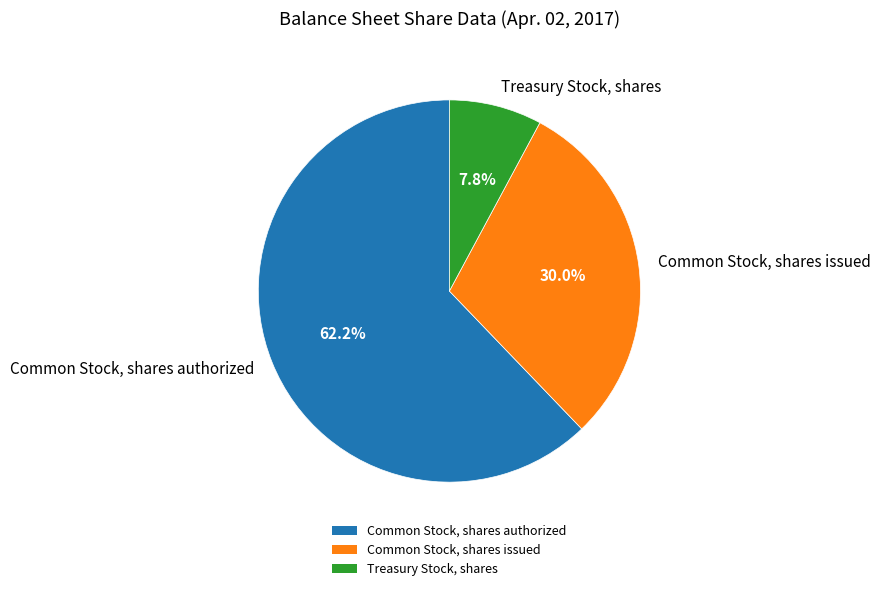

To the nearest percent, what percentage of the pie is Common Stock, shares issued?

30%